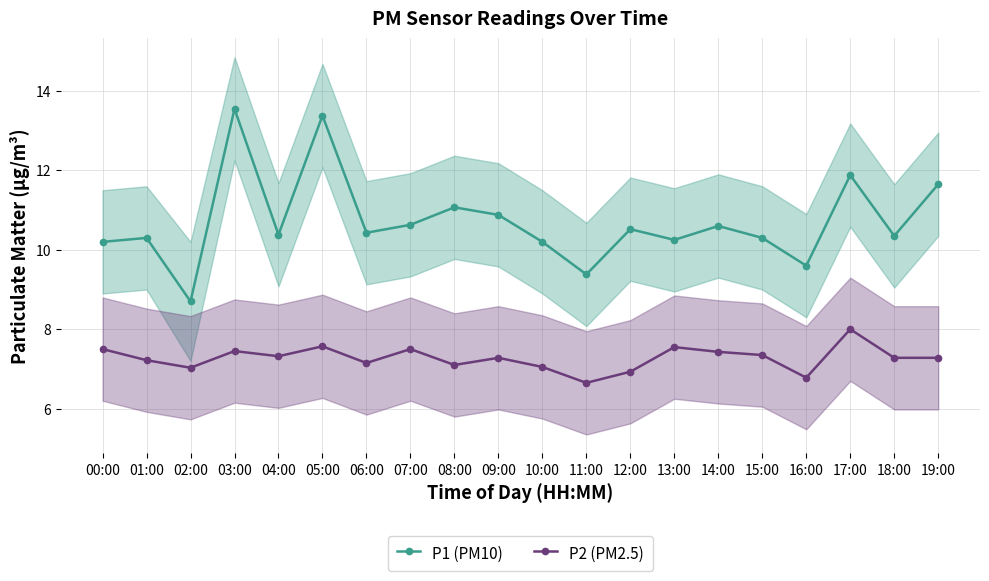

Does the chart have visible grid lines?

Yes